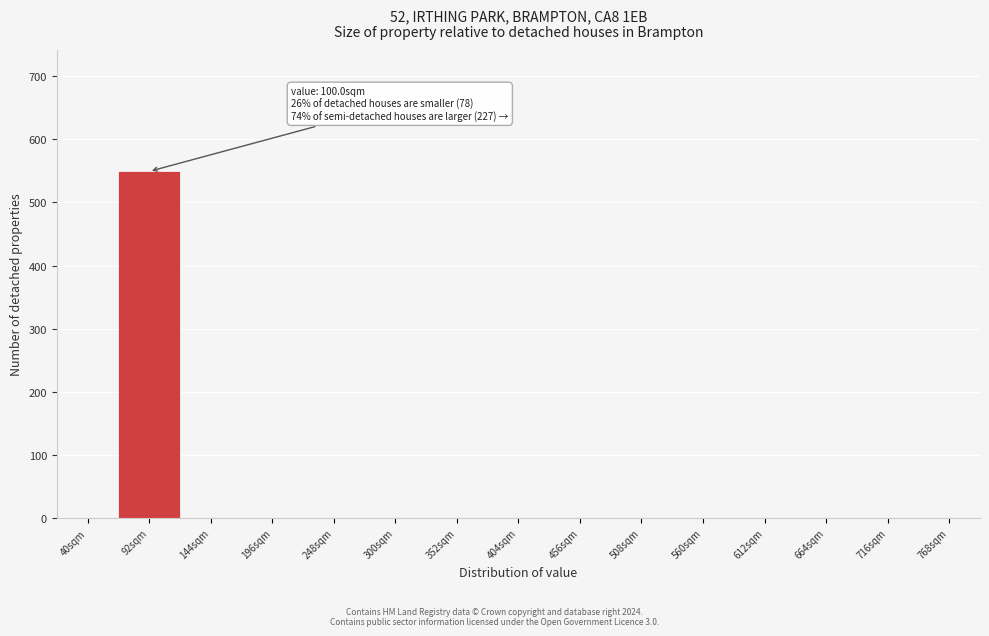

Reading left to right, list all the values displayed in this chart.

40sqm=0	92sqm=549	144sqm=0	196sqm=0	248sqm=0	300sqm=0	352sqm=0	404sqm=0	456sqm=0	508sqm=0	560sqm=0	612sqm=0	664sqm=0	716sqm=0	768sqm=0